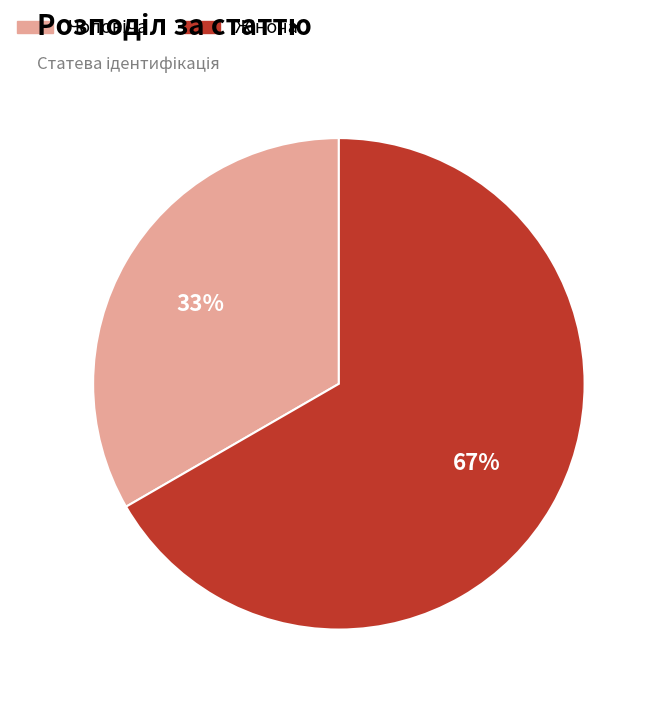

To the nearest percent, what is the average slice percentage?

50%